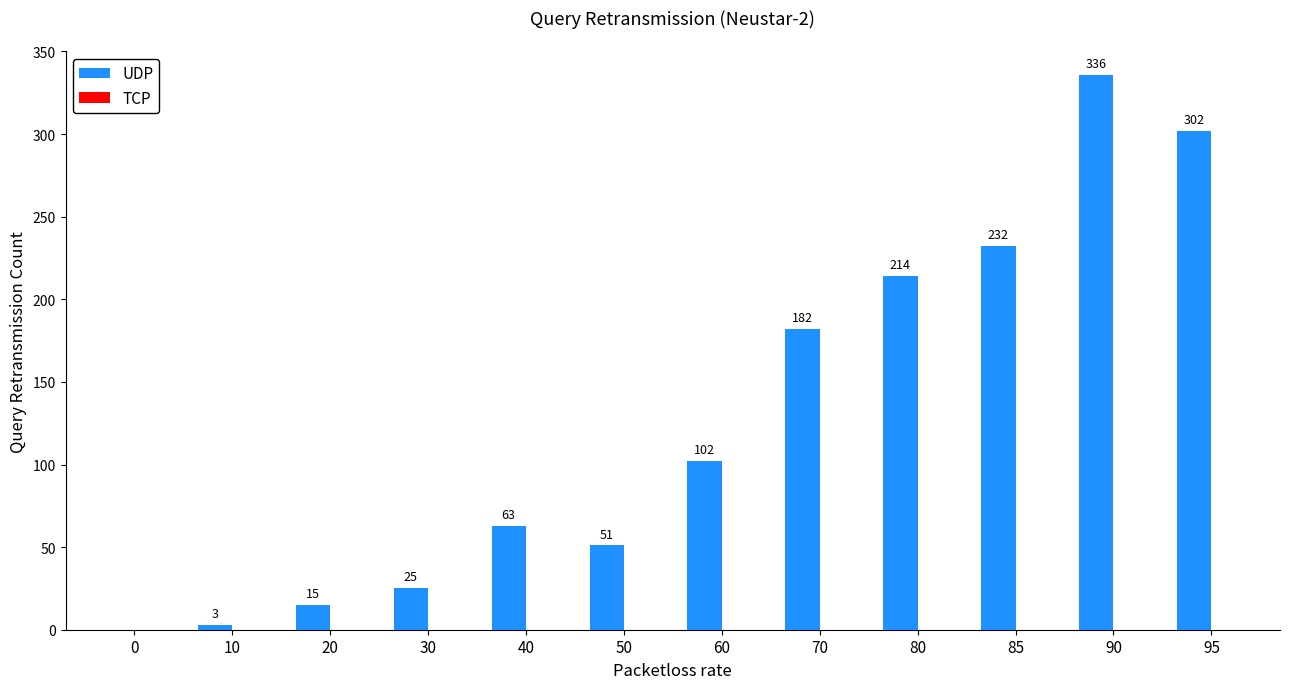

Count the number of categories in the chart.

12